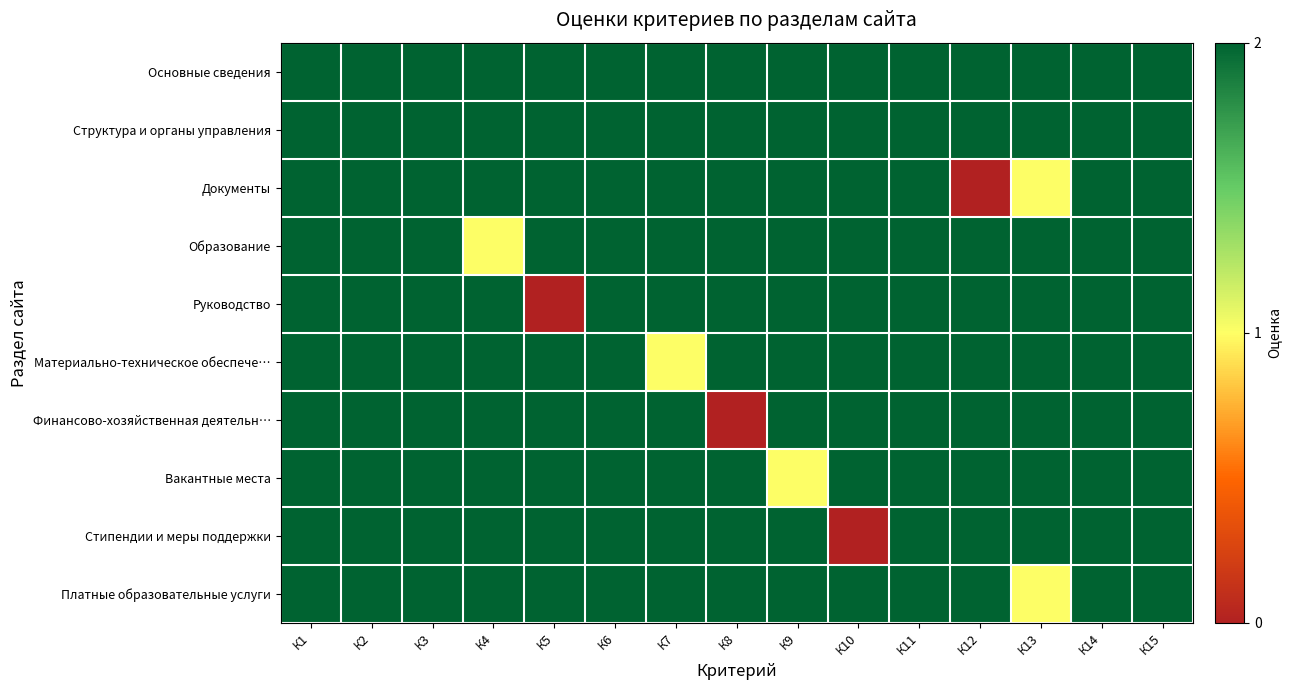

What is the greatest value displayed?

2